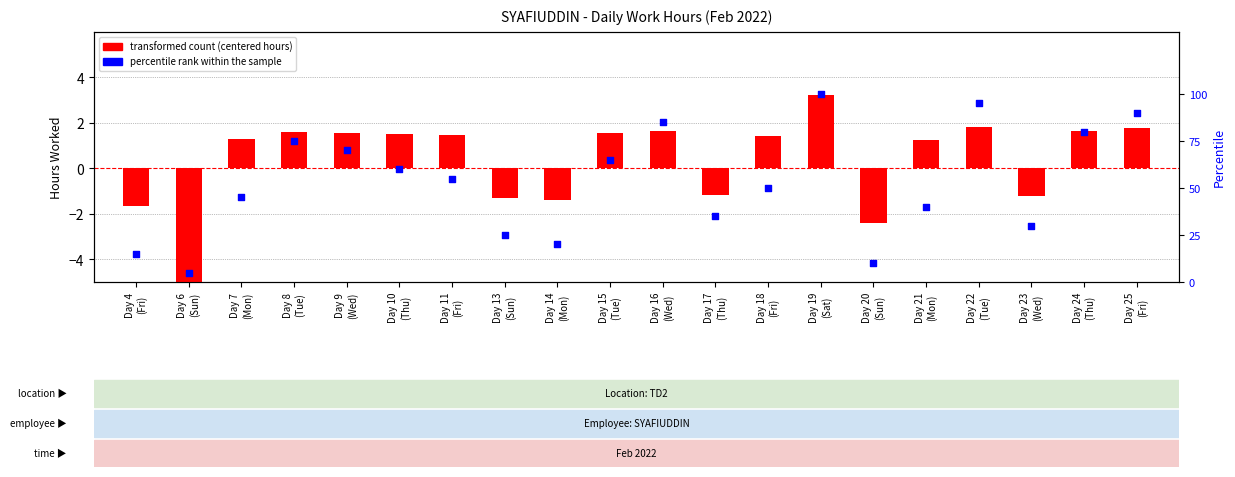

Which series has the largest total across all categories?

percentile rank within the sample